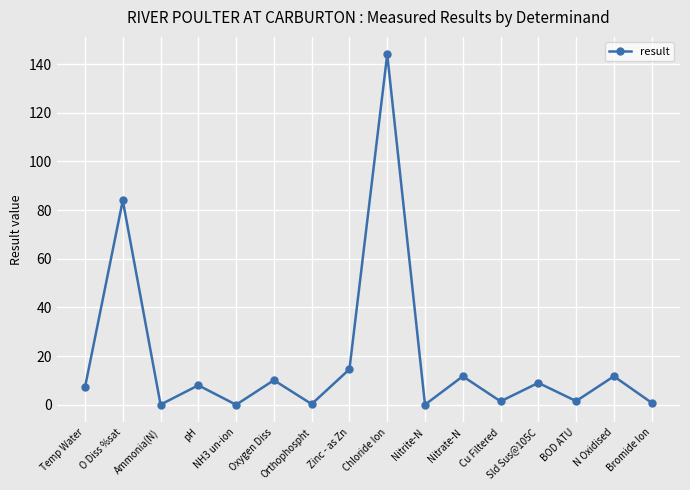

How many interior local peaks (higher than both neighbors) does the data have?

7